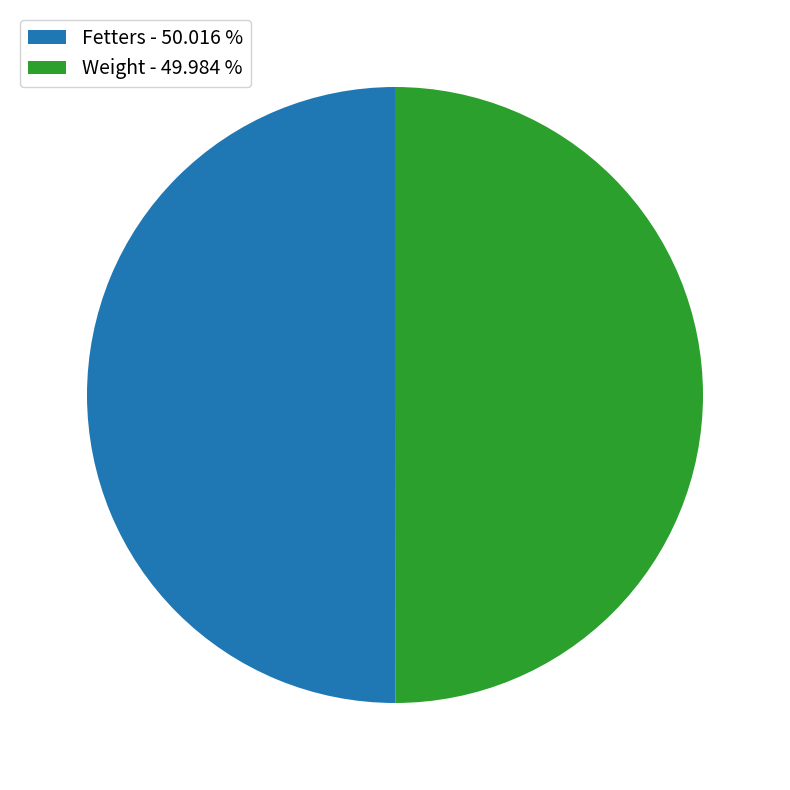

What is the ratio of the value at Weight - 49.984 % to the value at Fetters - 50.016 %?

1.0